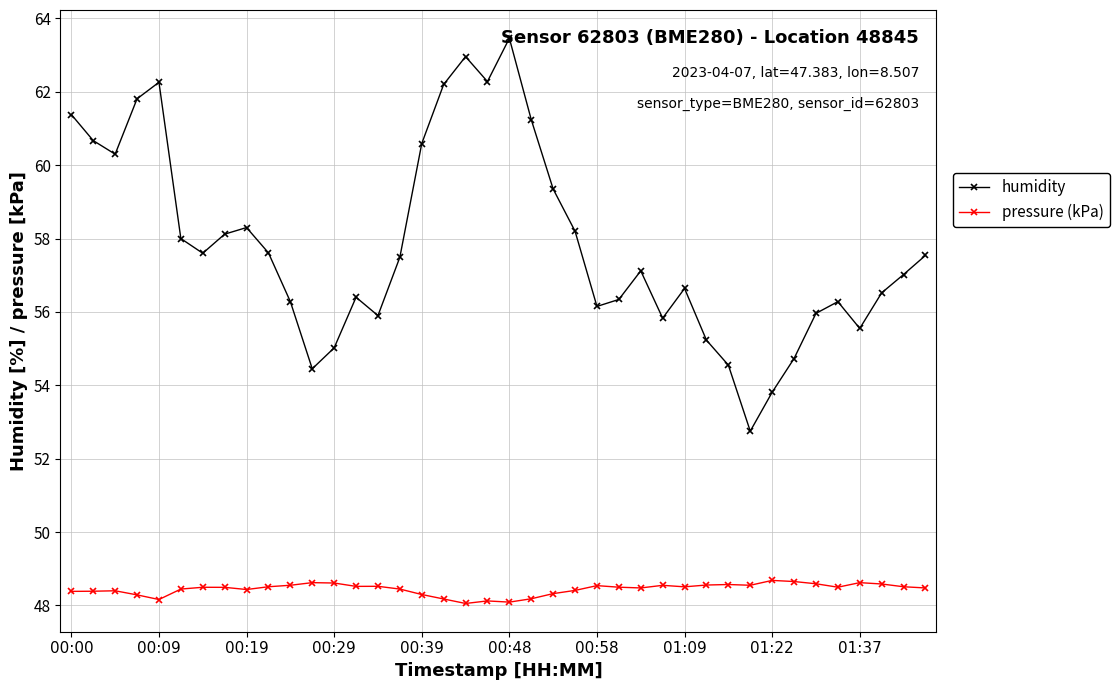

How many interior local valleys does the humidity series have?

9